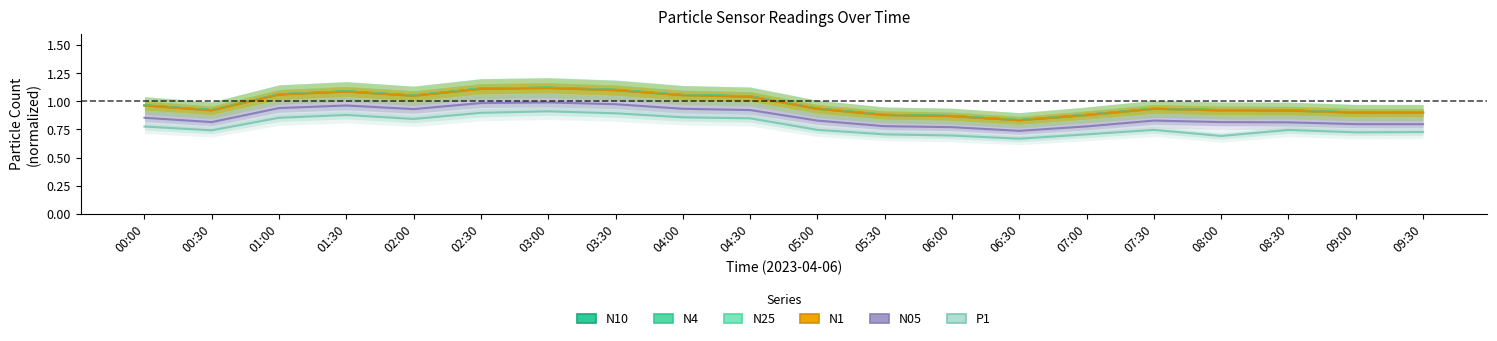

How many interior local peaks does the N10 series have?

3